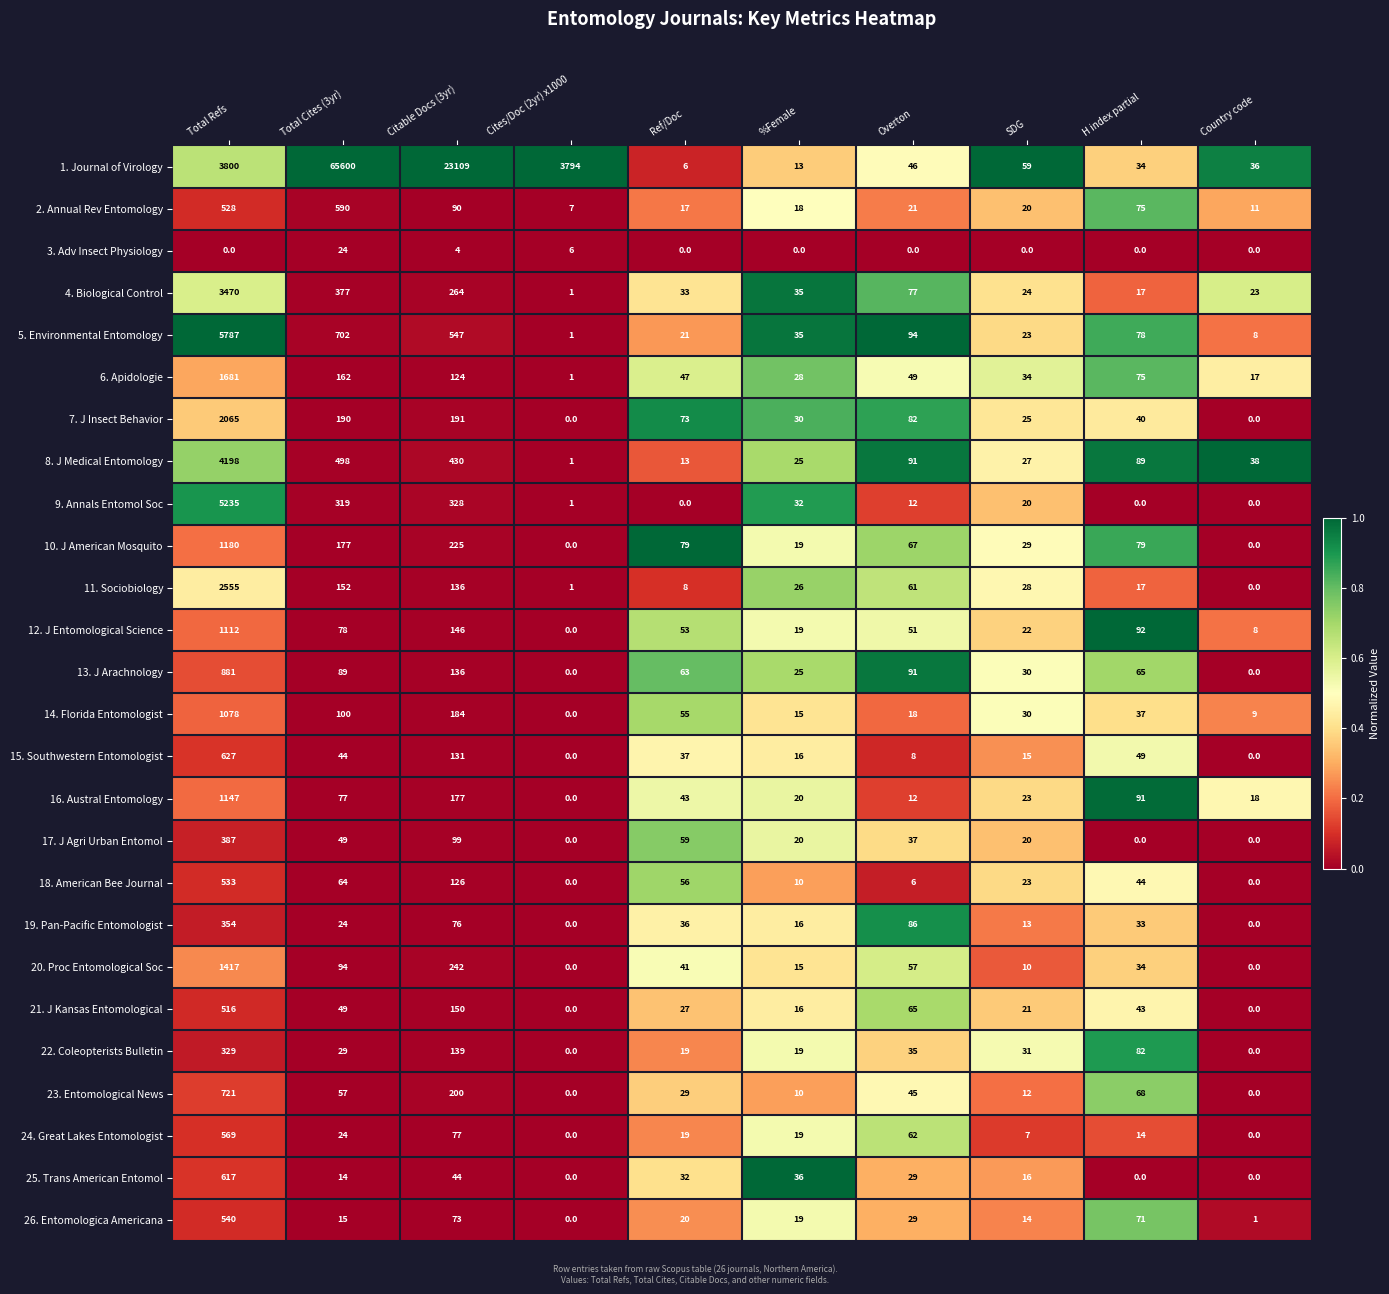

Which category has the highest value across all series?

Total Cites (3yr)